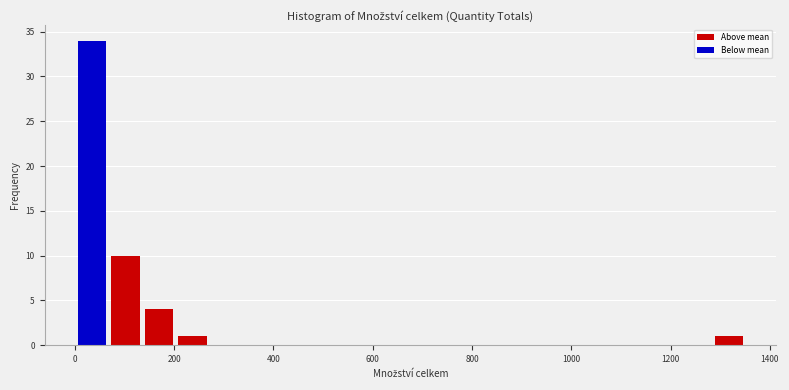

Read against the x-axis, roughly where is the centre of the tallest bar?

40